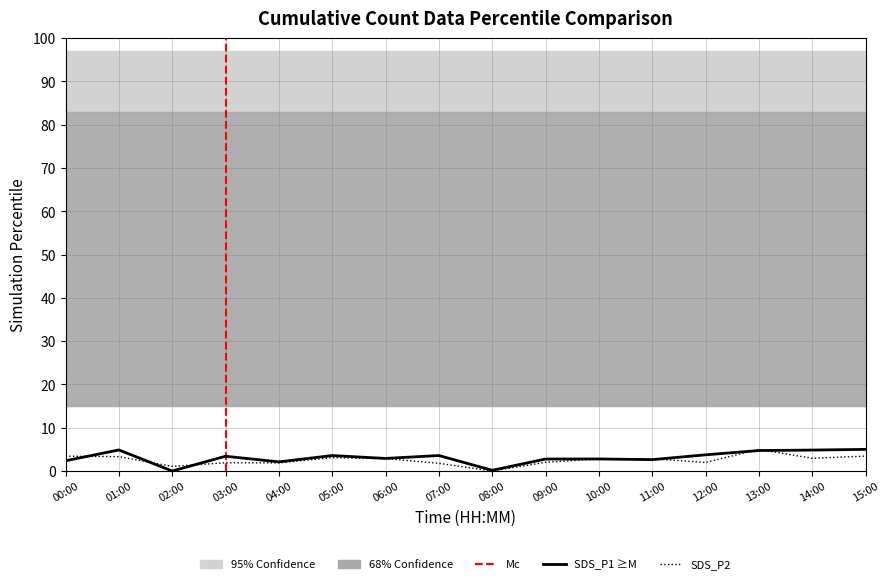

At which category does SDS_P1 reach its first local peak?

01:00